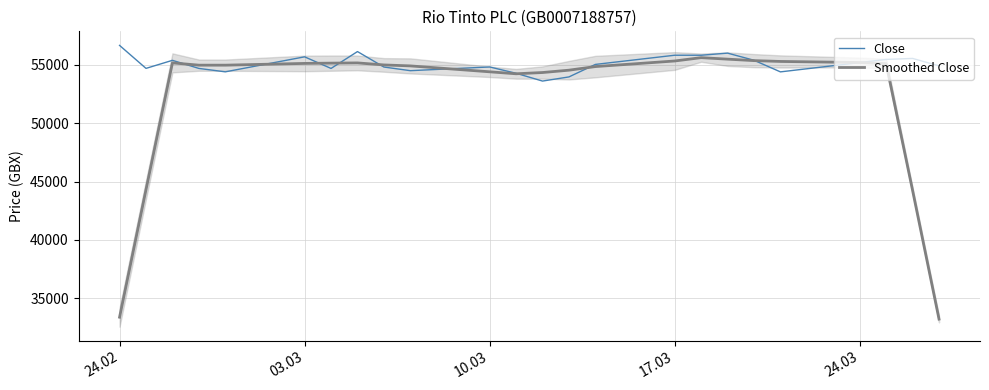

True or false: Smoothed Close has more than 0 points higher than both neighbors.

True